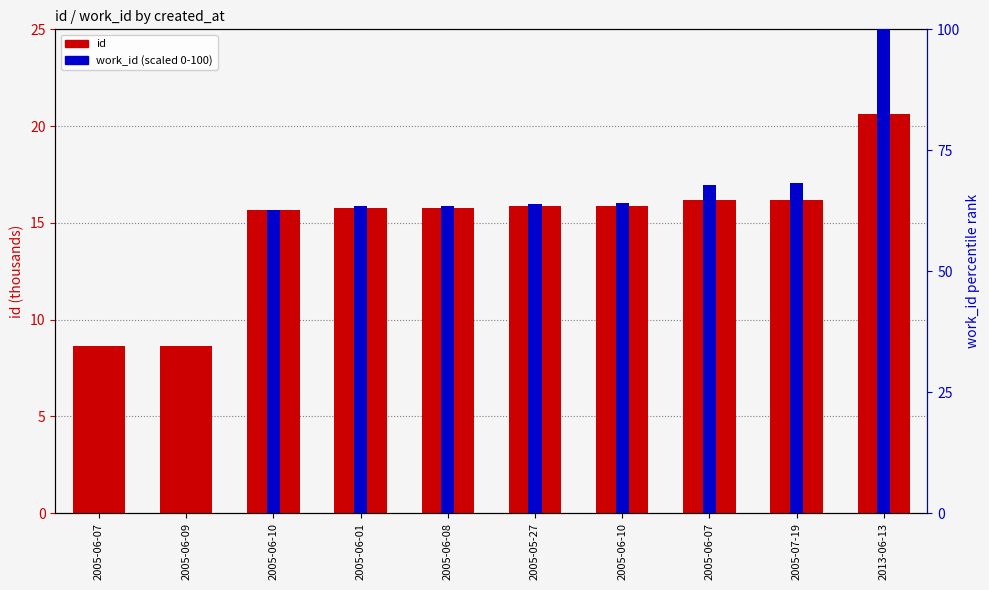

Where does the work_id (scaled) series first go above 63?

2005-06-01